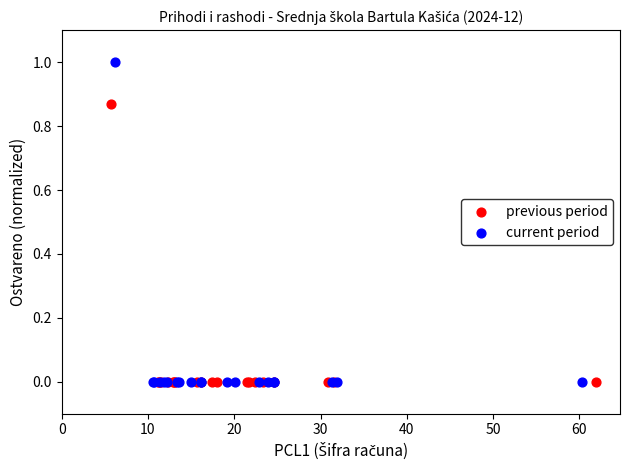

Which series reaches the maximum Y coordinate?

current period